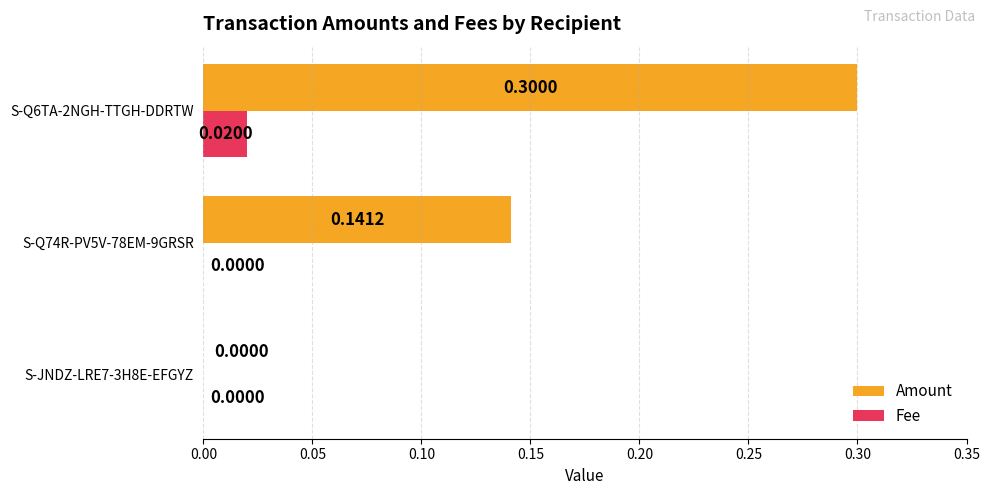

At which category is the sum across all series the highest?

S-Q6TA-2NGH-TTGH-DDRTW